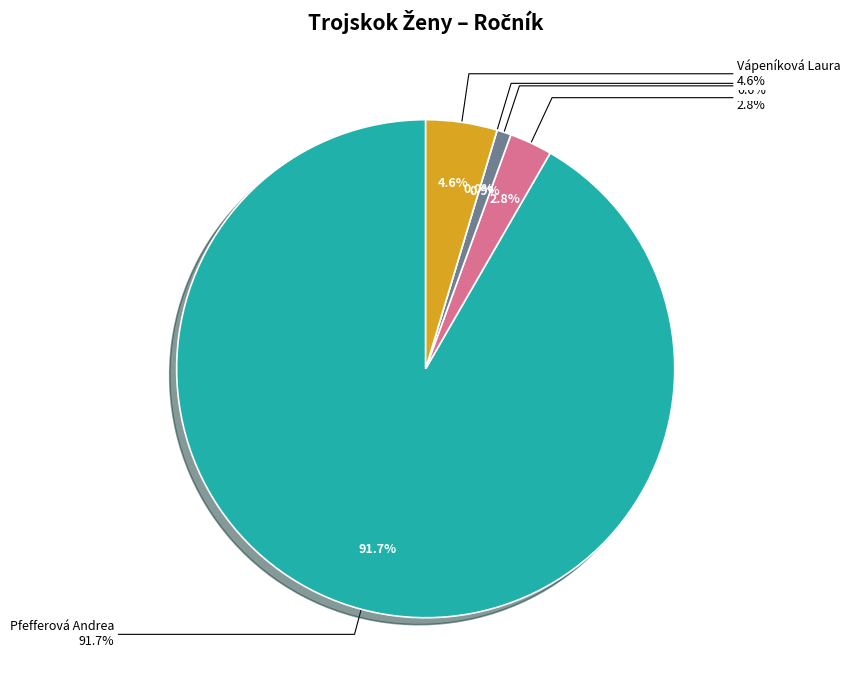

Is there any slice that represents more than half of the pie?

Yes